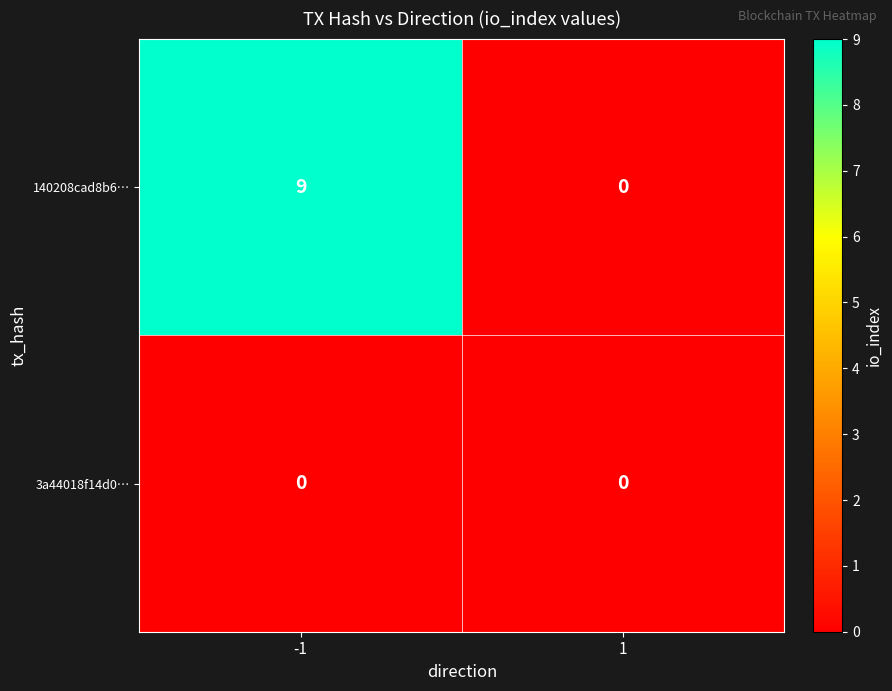

How many series are shown in this chart?

2